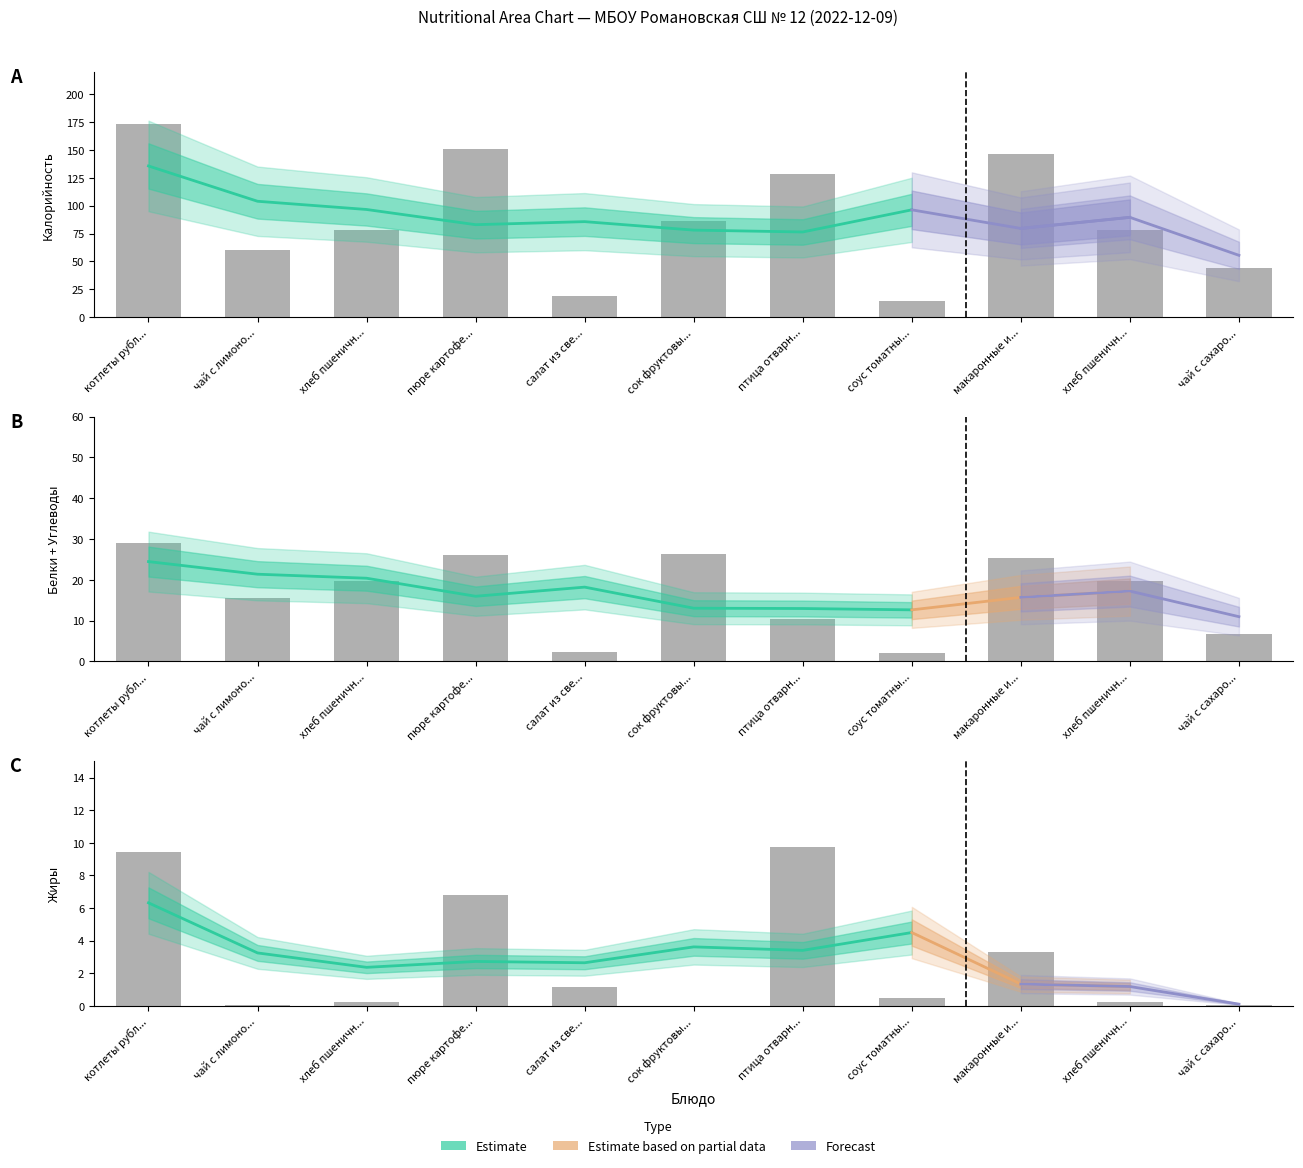

Between чай с лимоно... and пюре картофе..., which is larger?

пюре картофе...